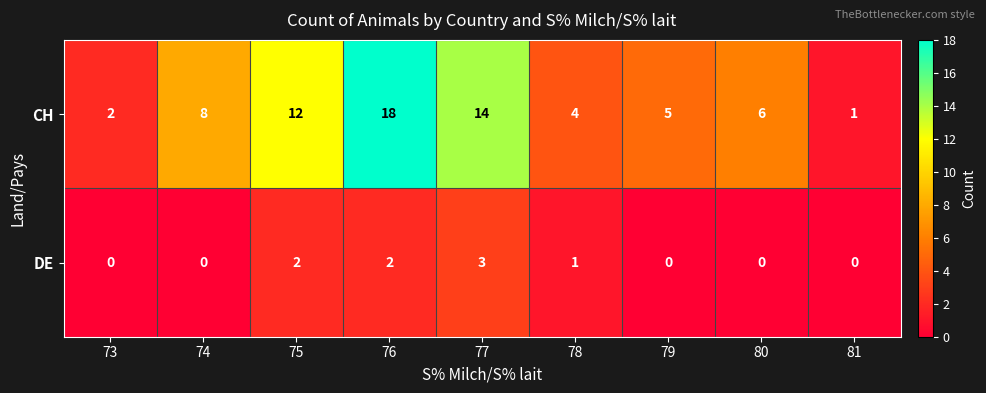

Reading left to right, extract all data points from this chart.

CH: 2	8	12	18	14	4	5	6	1
DE: 0	0	2	2	3	1	0	0	0